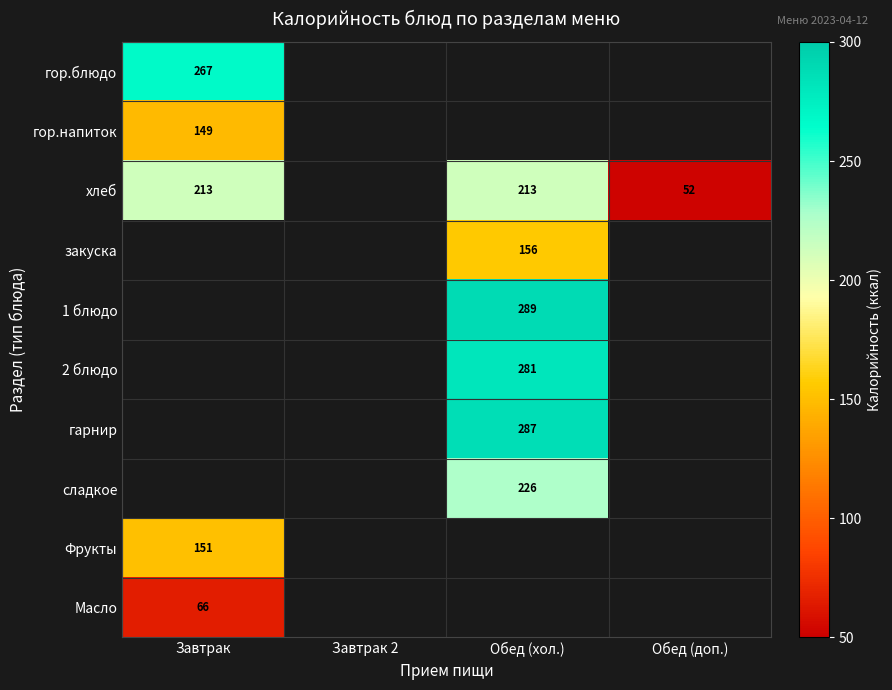

At which category is the sum across all series the highest?

Обед (хол.)